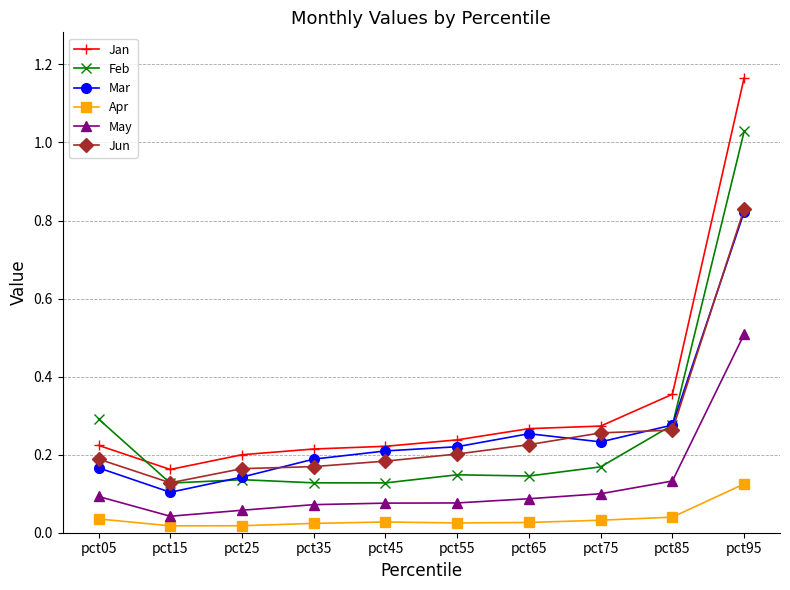

At which label is Mar closest to 0?

pct15